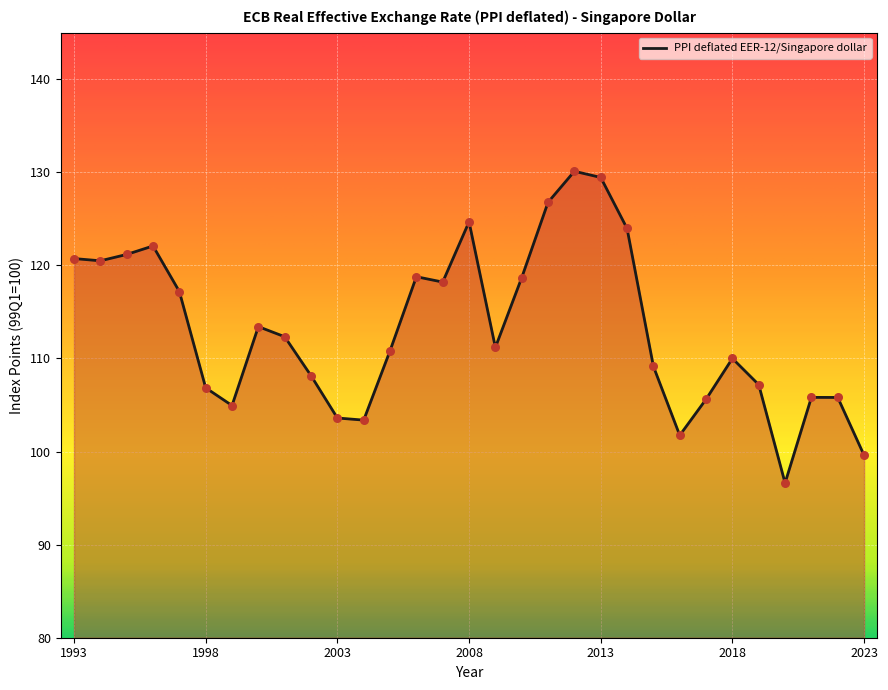

What is the smallest value displayed?

96.6